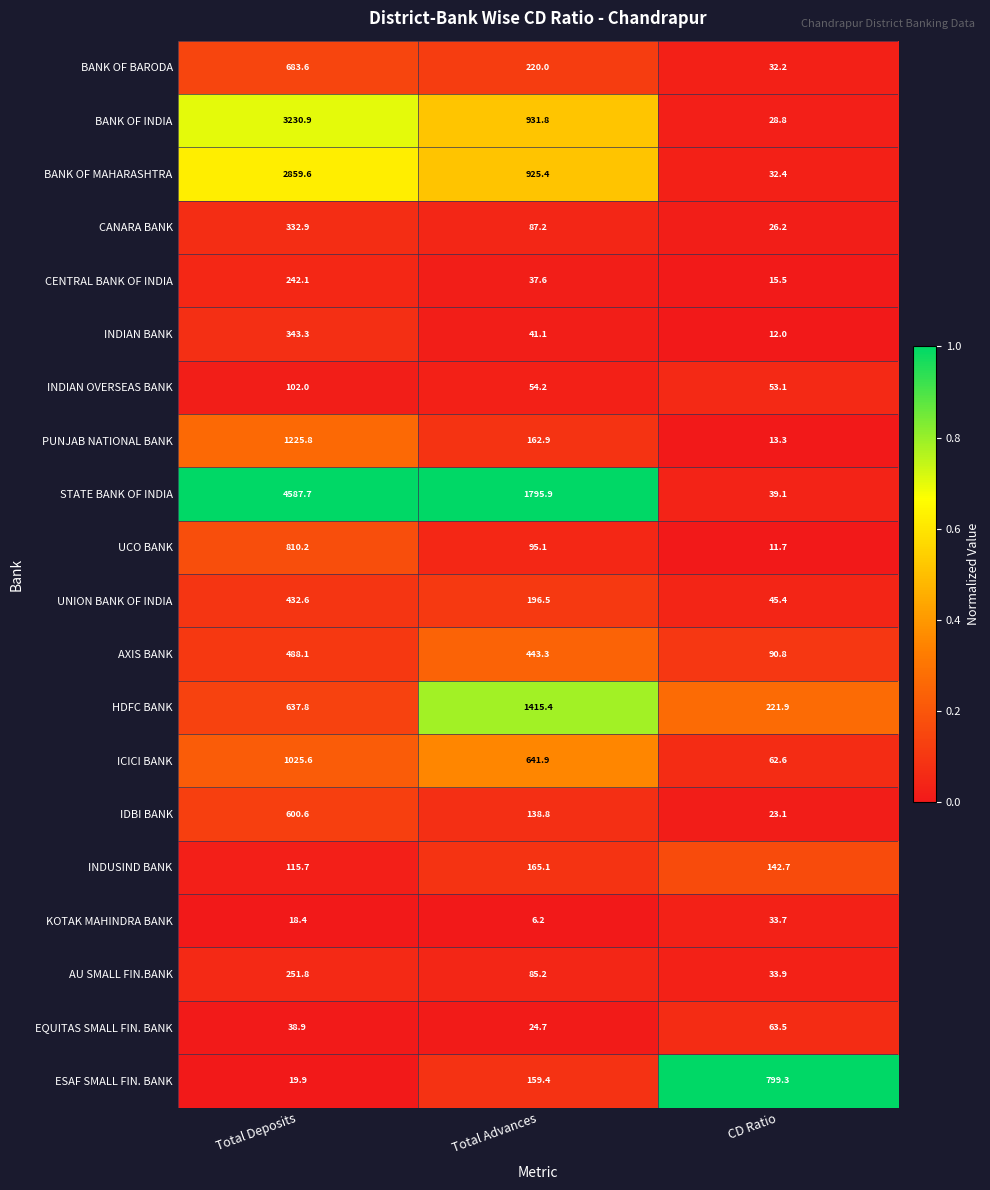

The value of AXIS BANK at Total Advances is 443.3. True or false?

True